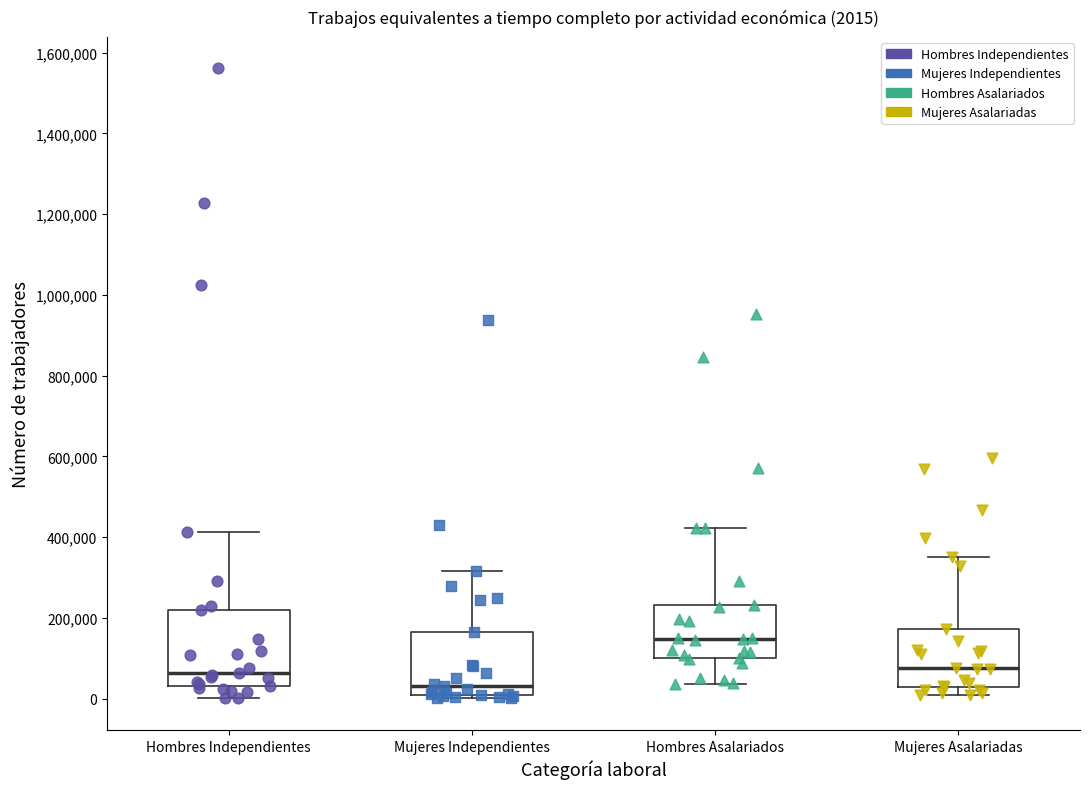

Which box has the highest median line?

Hombres Asalariados